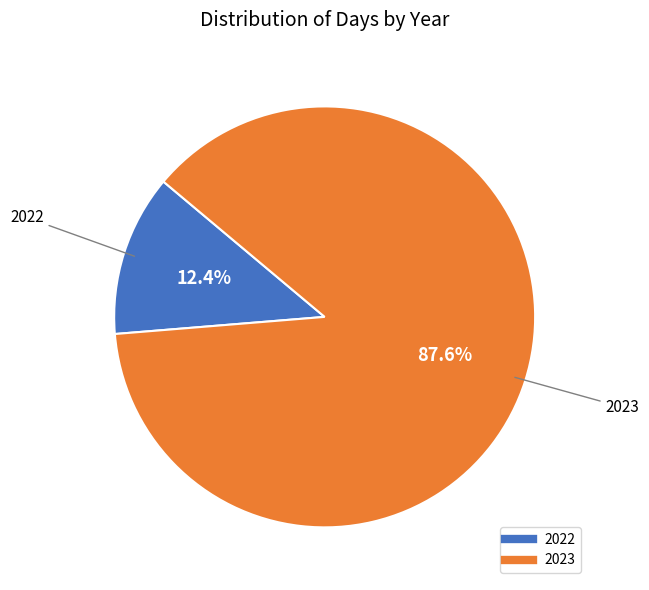

How many segments does this pie chart have?

2